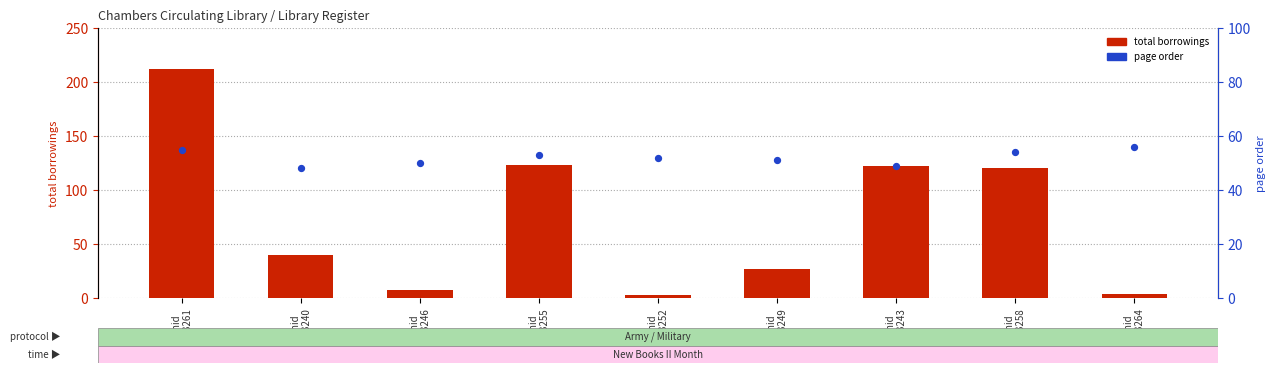

Which series has the widest spread of Y values?

total borrowings